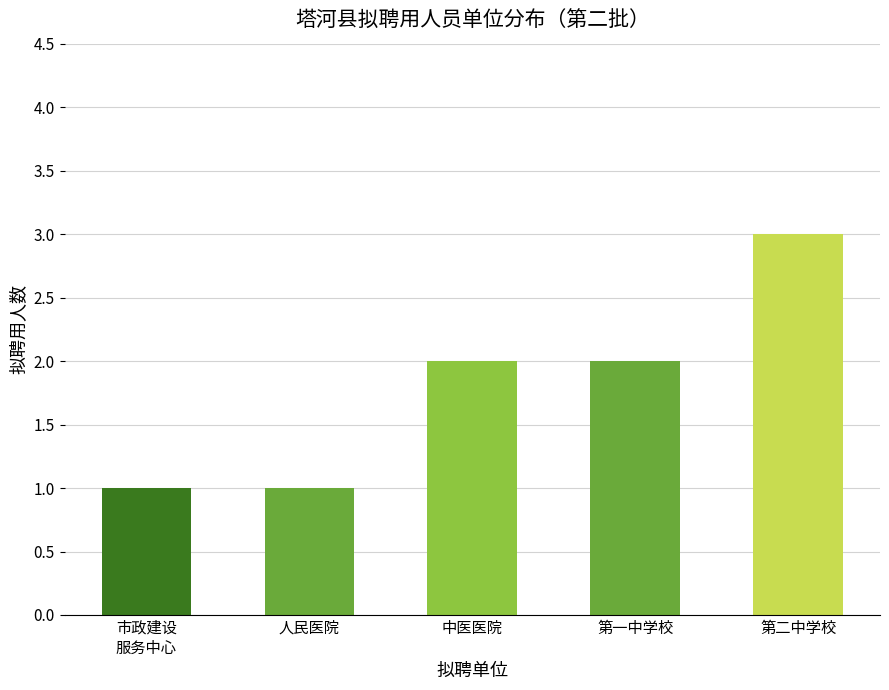

True or false: the data shows 0 at 中医医院.

False